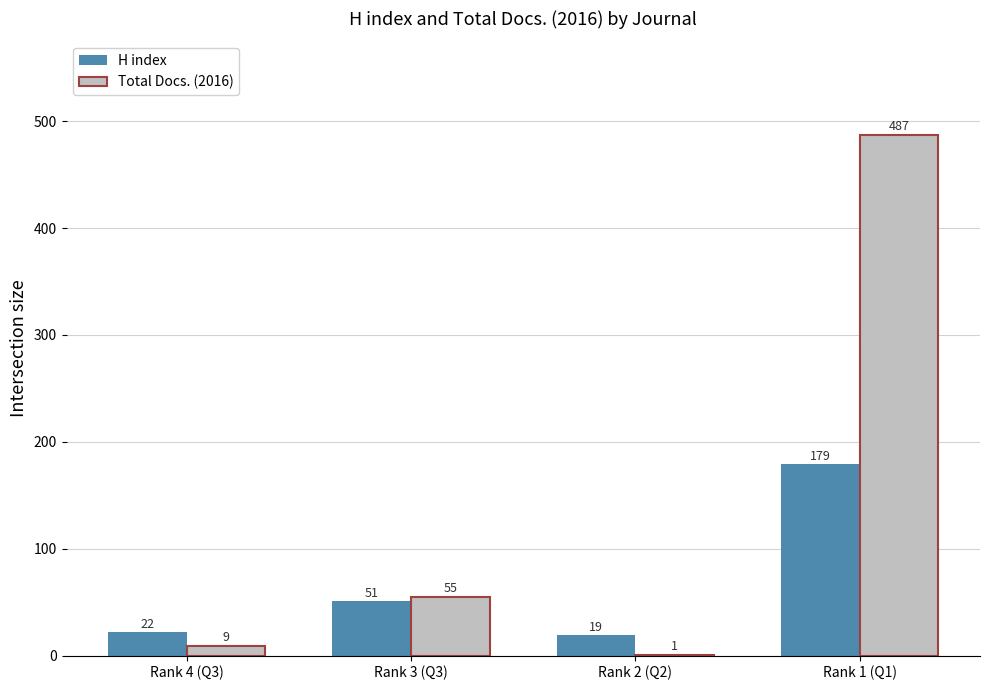

The H index series shows 19 at Rank 2 (Q2). True or false?

True